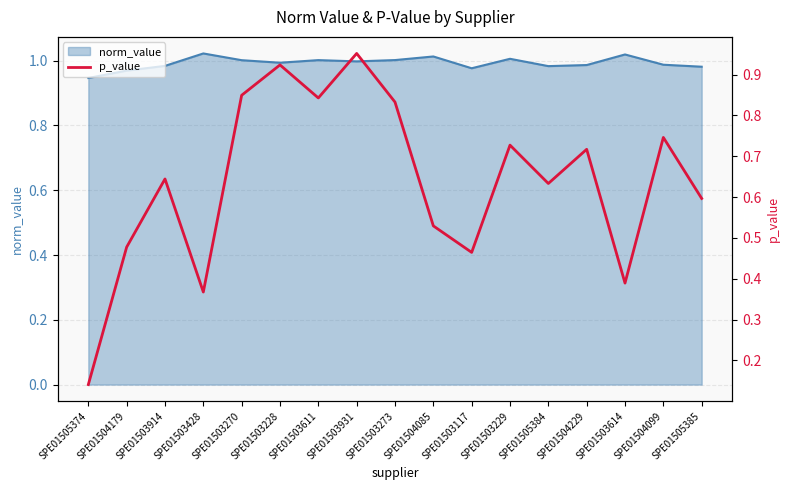

The value of norm_value at SPE01503931 is 1.8. True or false?

False